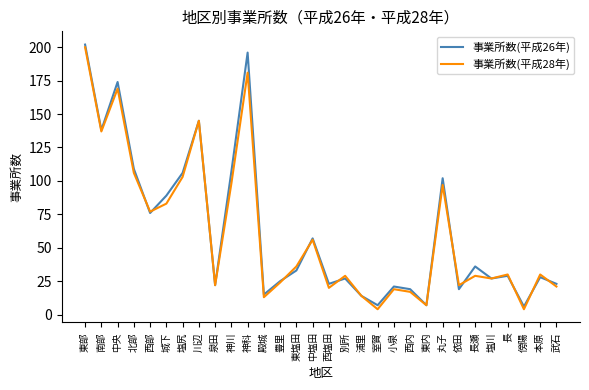

Which category has the highest value in the 事業所数(平成26年) series?

東部